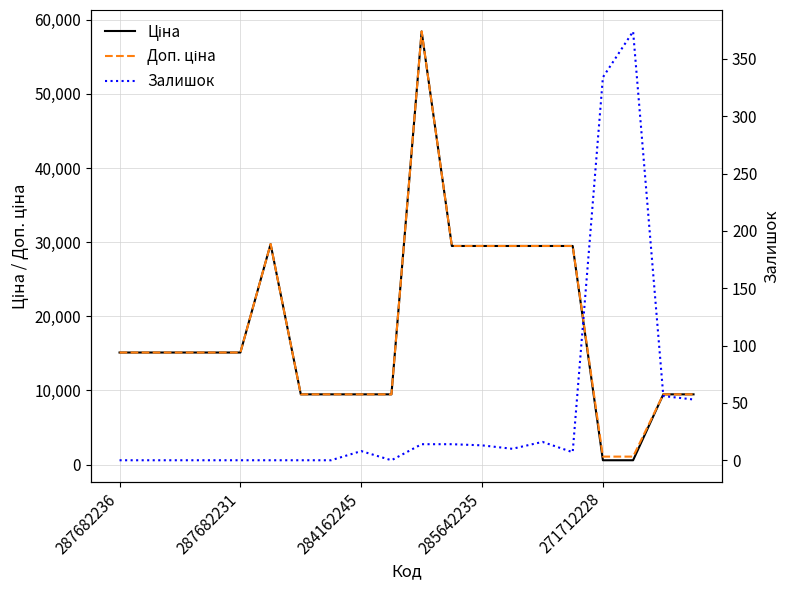

Is the value of Ціна at 18 greater than the value of Доп. ціна at 287682236?

No